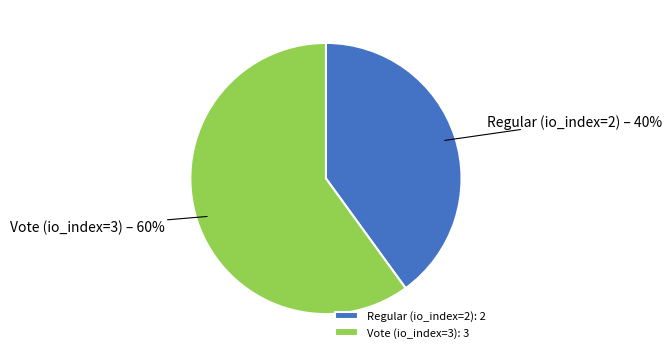

Which slice represents more than half of the pie?

Vote (io_index=3)